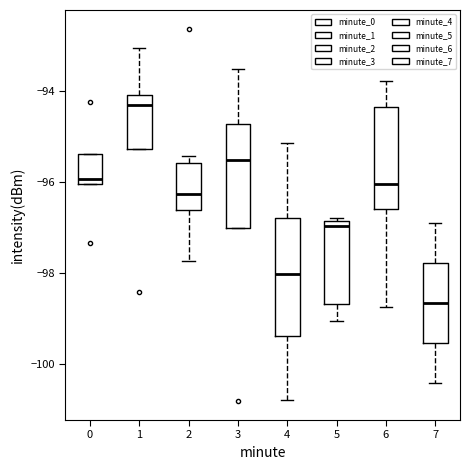

Where is the upper edge of the box at x = 0 on the y-axis? The values are not printed on the chart, so give them approximately, as read against the axis.

-95.4